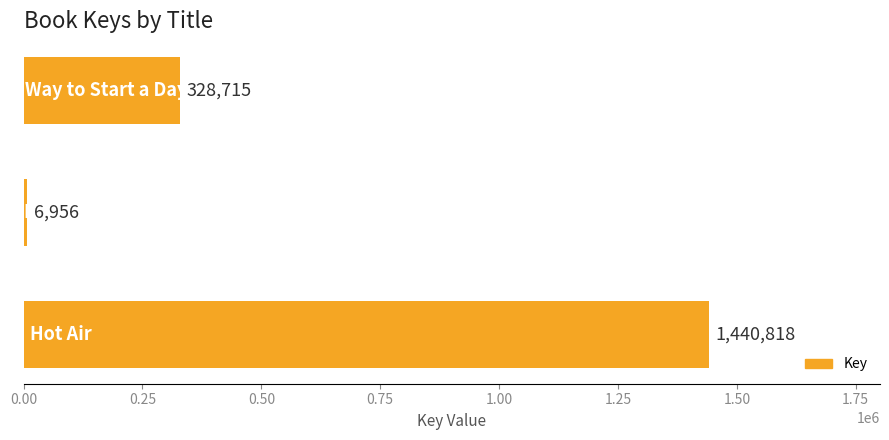

Reading top to bottom, what are all the values shown in this chart?

328715	6956	1440818